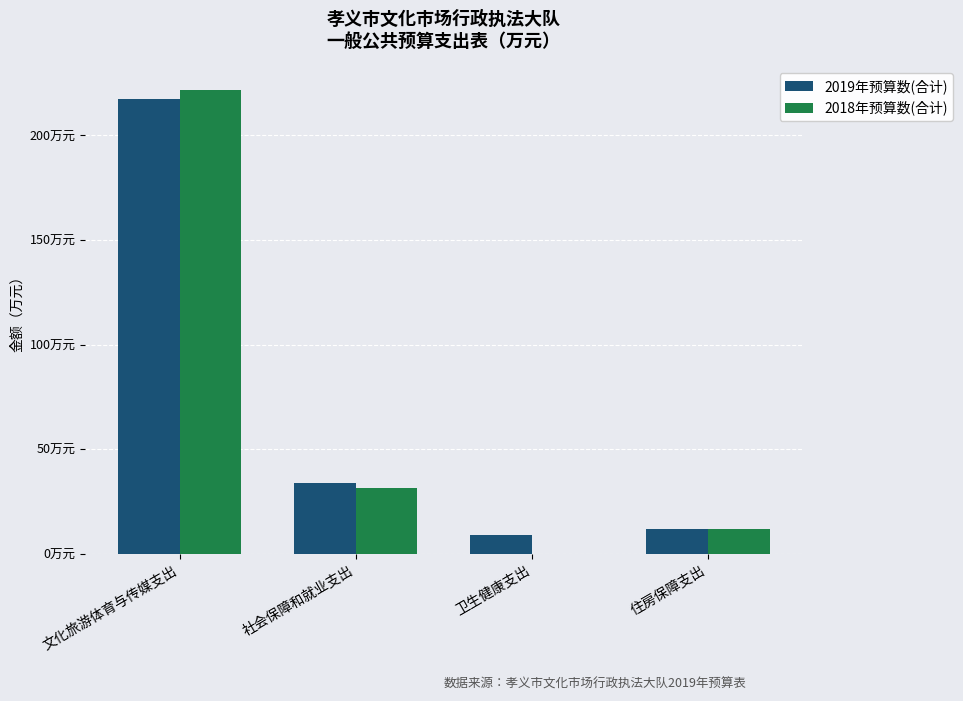

Are the bars grouped side by side (vs. stacked)?

Yes